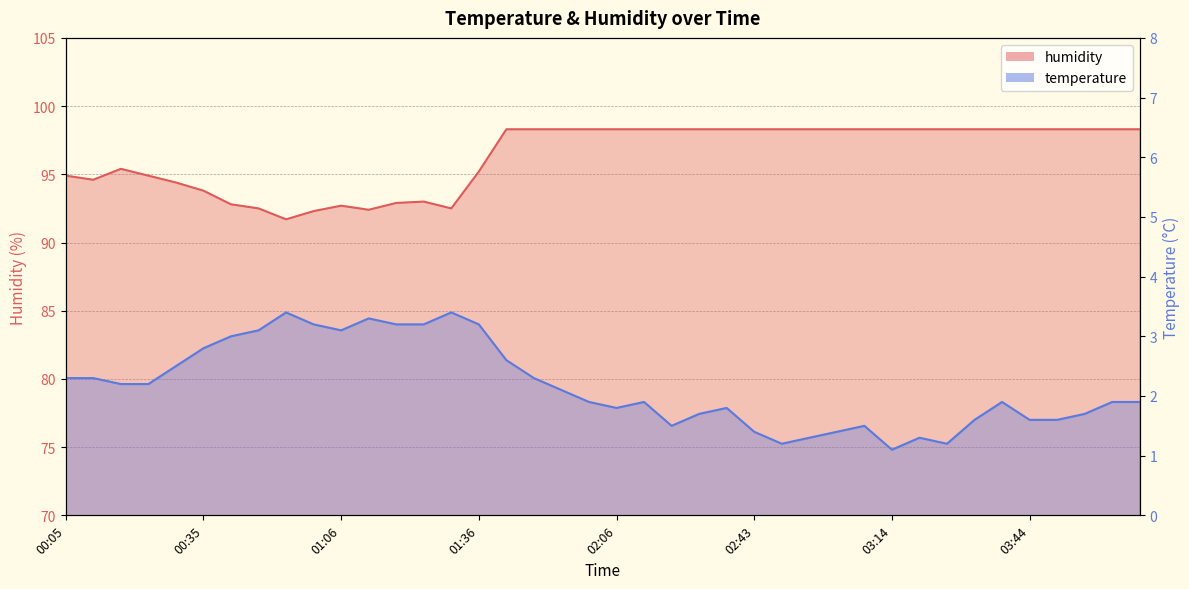

List the labels in order of temperature value, largest first.

00:53, 01:30, 01:12, 00:59, 01:18, 01:24, 01:36, 00:47, 01:06, 00:41, 00:35, 01:42, 00:29, 00:05, 00:11, 01:48, 00:17, 00:23, 01:54, 02:00, 02:12, 03:38, 04:02, 04:08, 02:06, 02:37, 02:31, 03:56, 03:32, 03:44, 03:50, 02:18, 03:08, 02:43, 03:02, 02:56, 03:20, 02:50, 03:26, 03:14